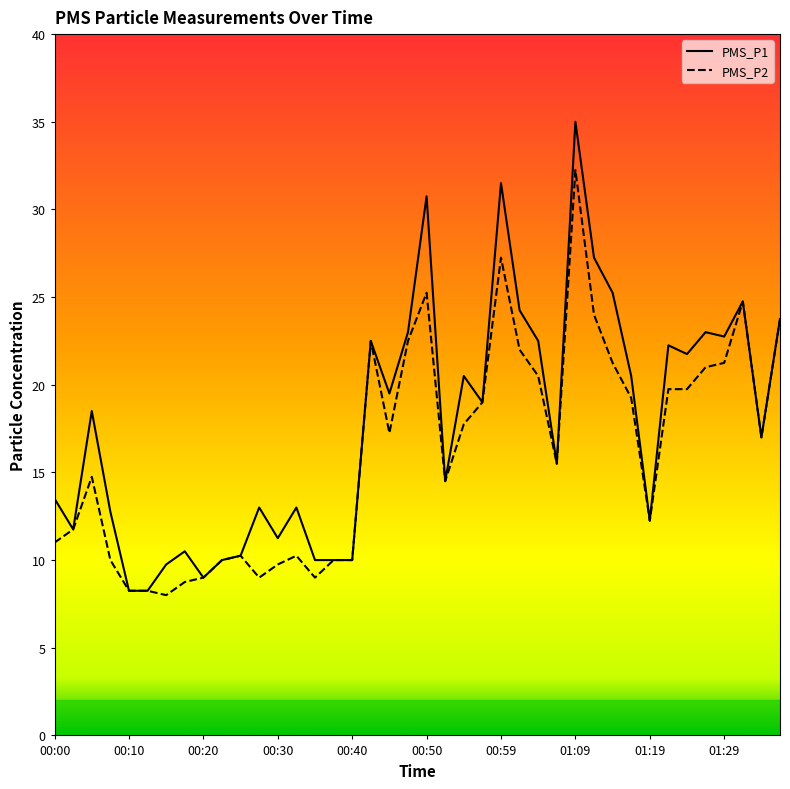

True or false: PMS_P1 and PMS_P2 intersect in this chart.

False